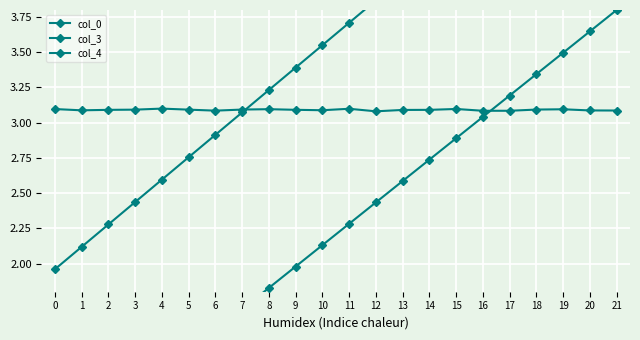

What is the value of the col_4 point at the 21st from the left?

3.1